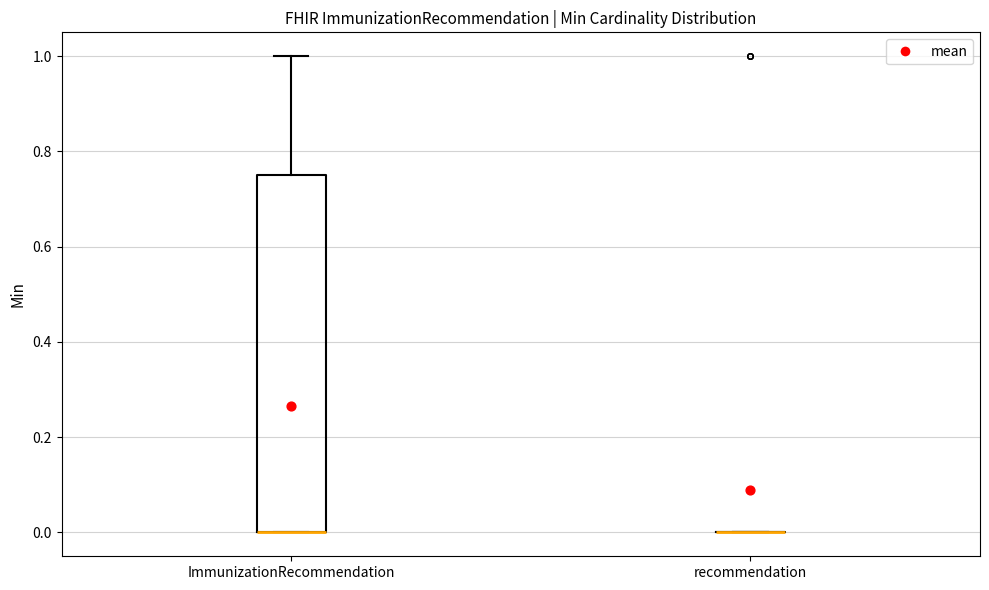

Reading left to right, read every box against the y-axis: the position of its median line, the range the box covers, and the ends of its whiskers. The values are not printed on the chart, so give them approximately, as read against the axis.

ImmunizationRecommendation: median 0.00 (drawn on the box's lower edge), box 0.00 to 0.76, whiskers 0.00 to 1.00
recommendation: box collapsed to a line at 0.00, whiskers 0.00 to 0.00